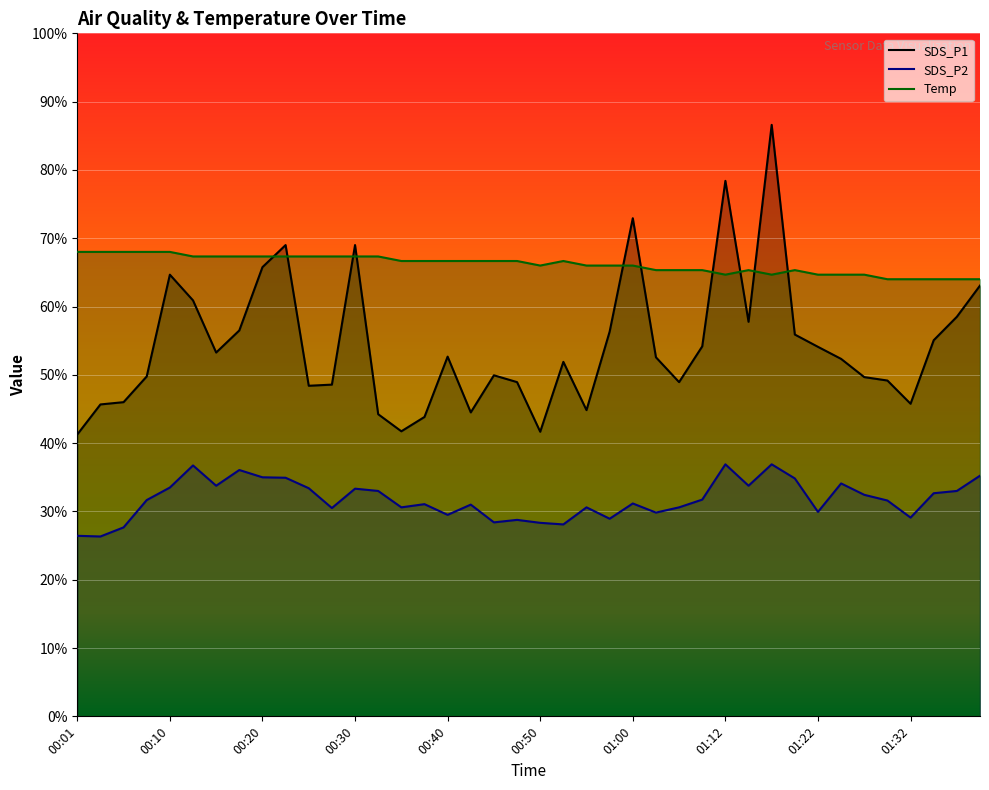

True or false: SDS_P1 and SDS_P2 cross at least once.

False